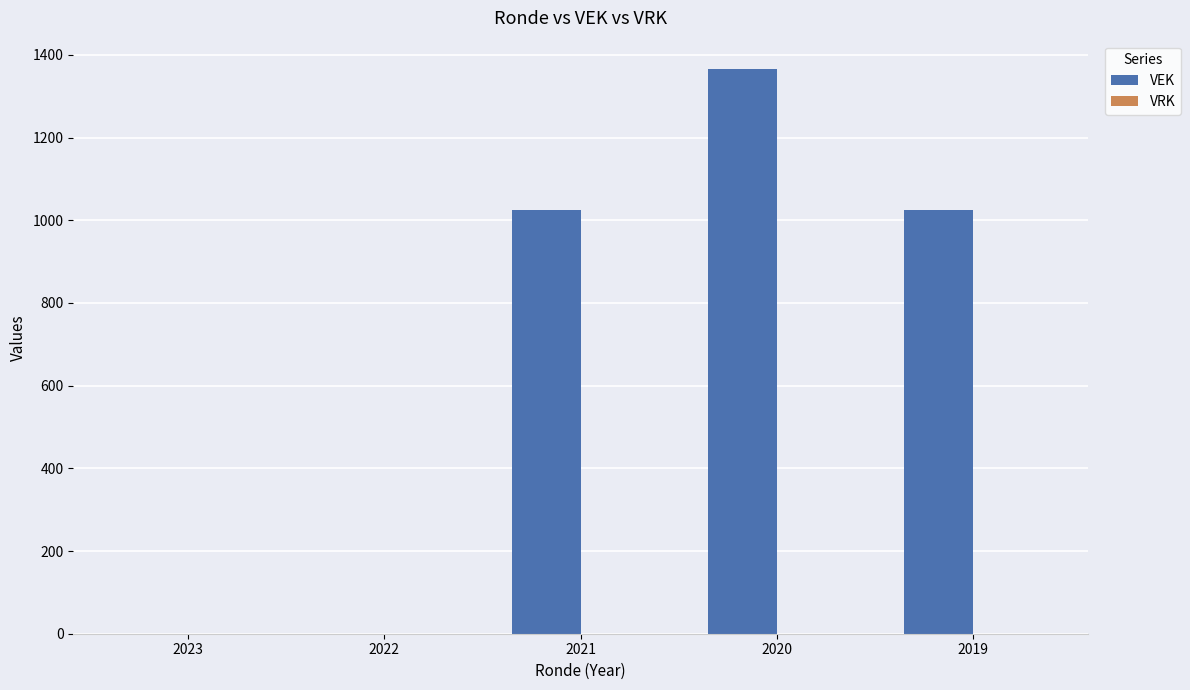

Are the bars horizontal?

No